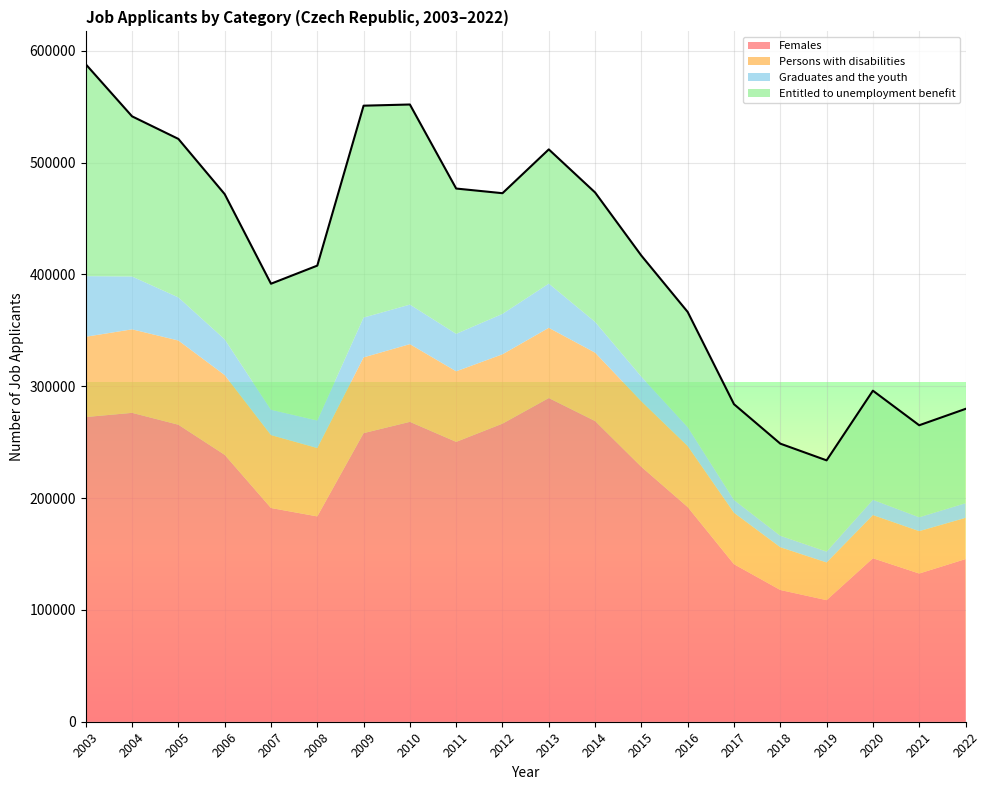

What is the value of the Persons with disabilities point at the 3rd from the left?

75316